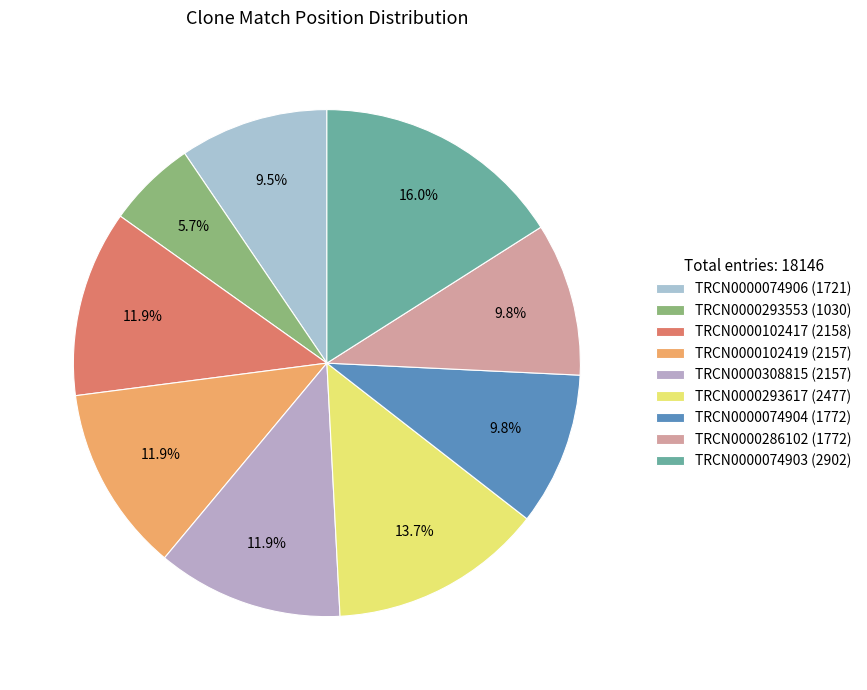

What is the largest slice in the pie chart?

TRCN0000074903